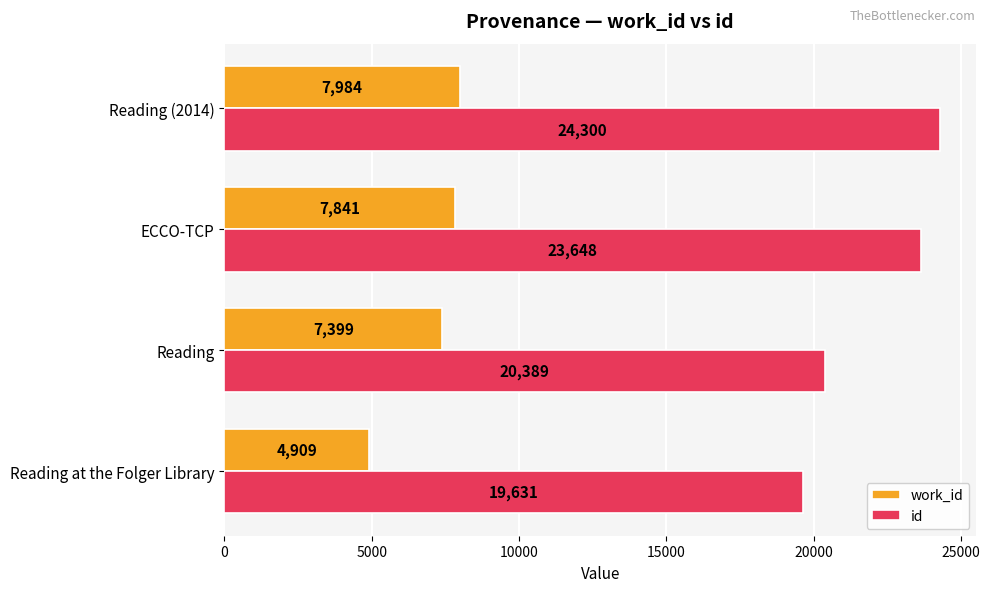

Which category has the highest value across all series?

Reading (2014)